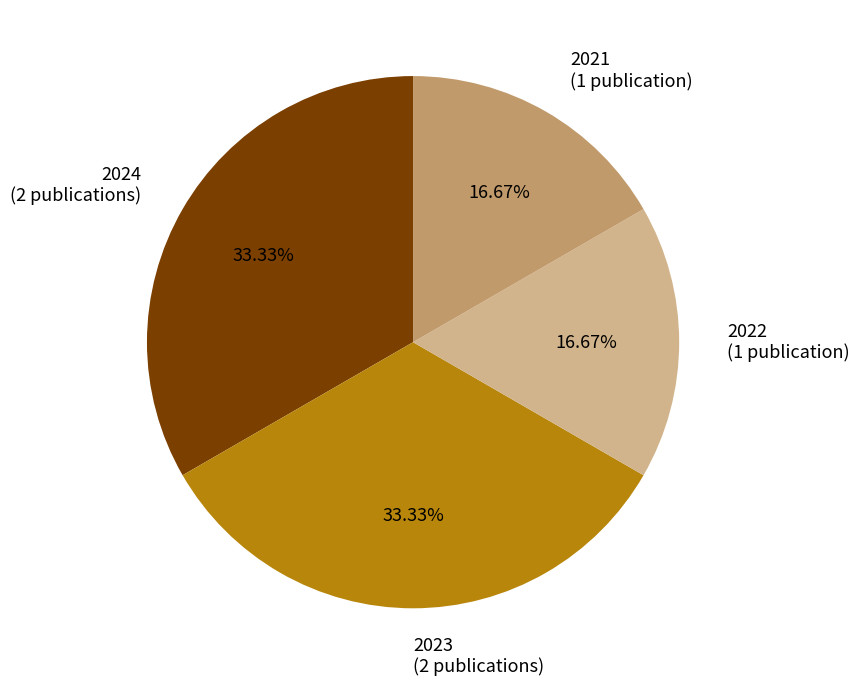

Approximately how many times larger is the value at 2021 (1 publication) compared to 2023 (2 publications)?

0.5